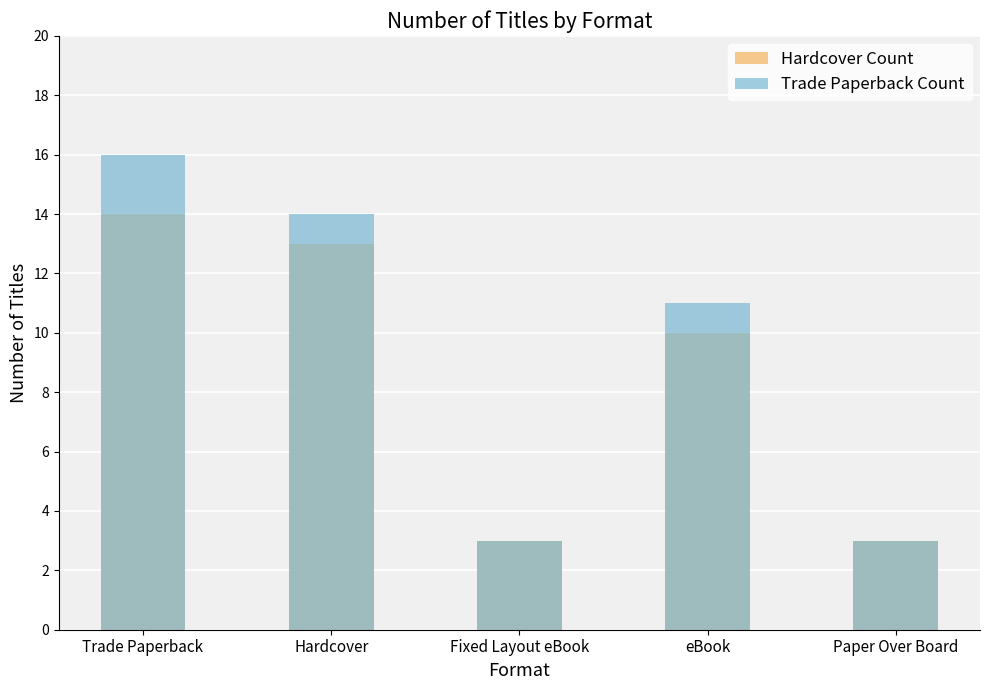

What is the approximate value of Hardcover Count at Trade Paperback, to the nearest 5?

15